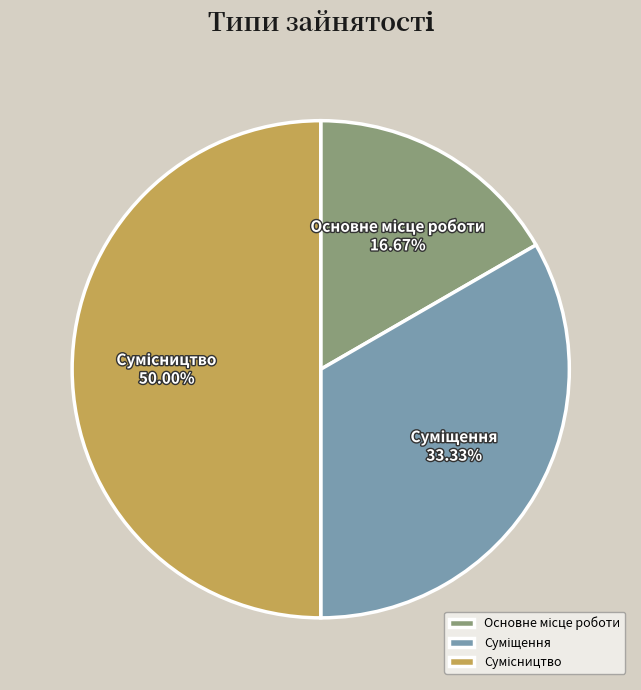

How much of the chart is everything except Сумісництво?

50.0%